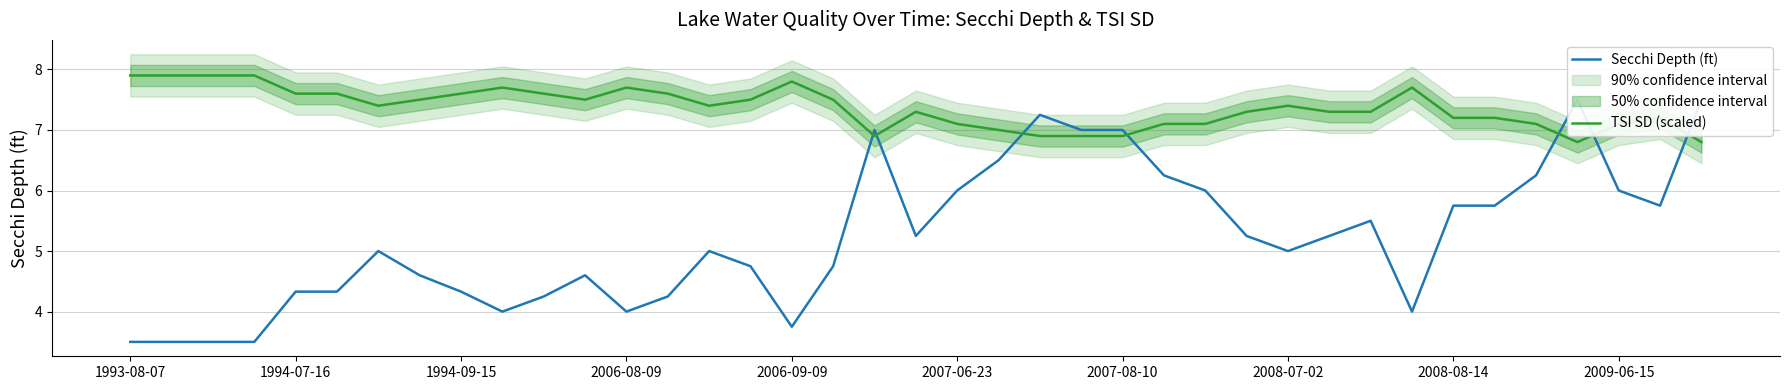

How many lines are shown in the chart?

2